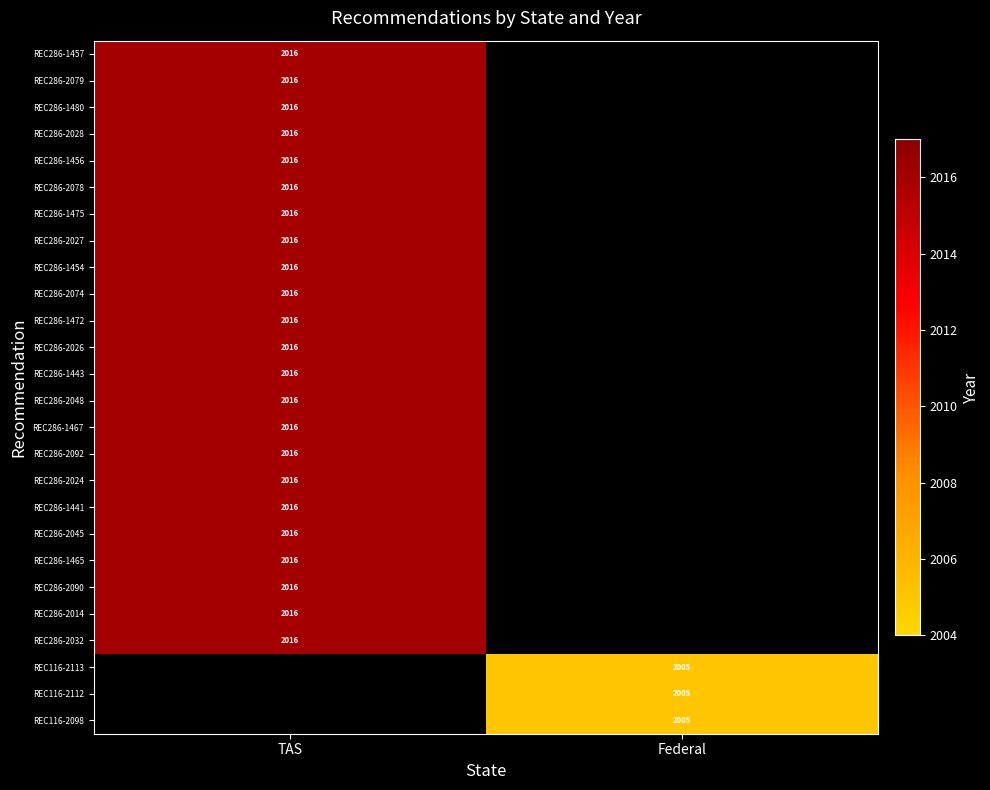

The REC286-2024 series shows 2016 at TAS. True or false?

True